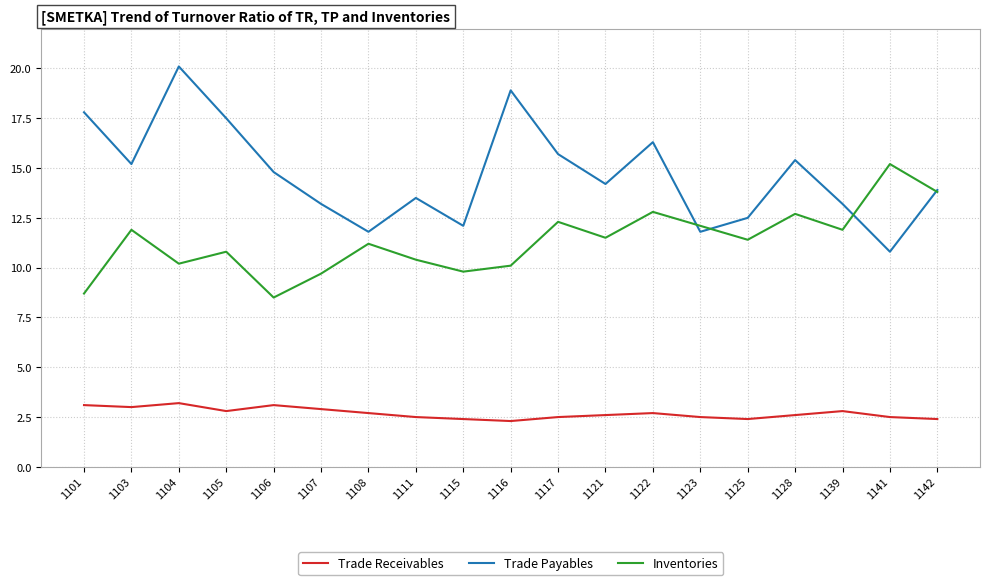

At which category does Trade Payables reach its first local peak?

1104